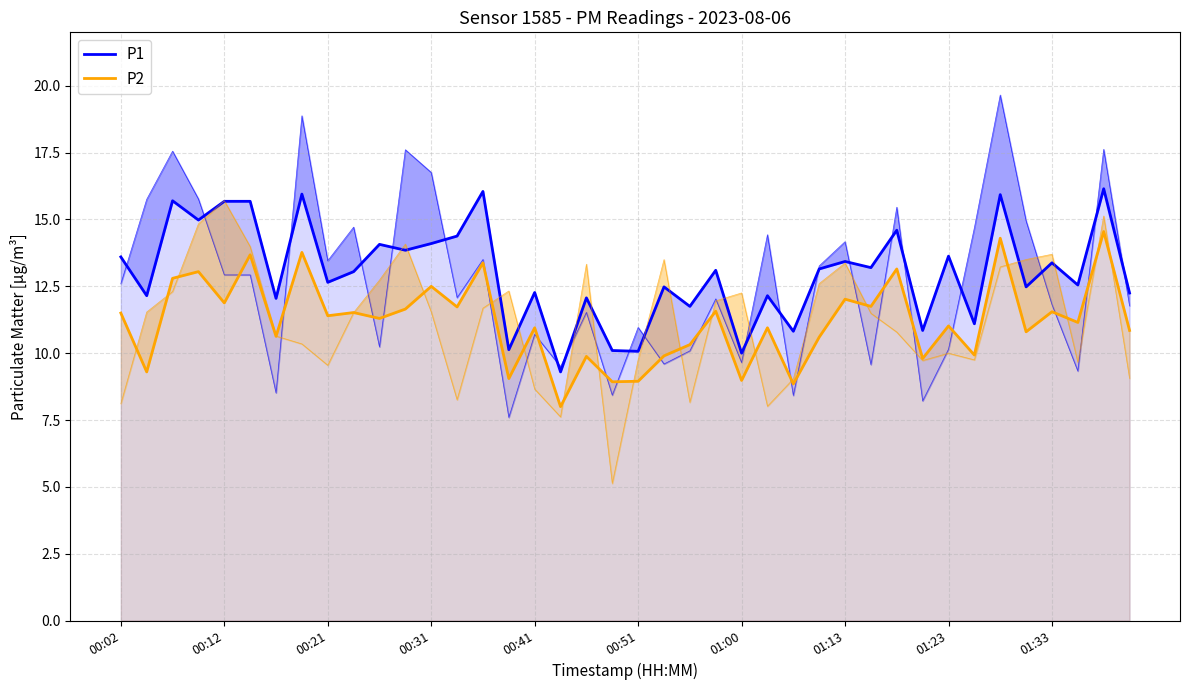

What is the minimum value for P2?

8.0